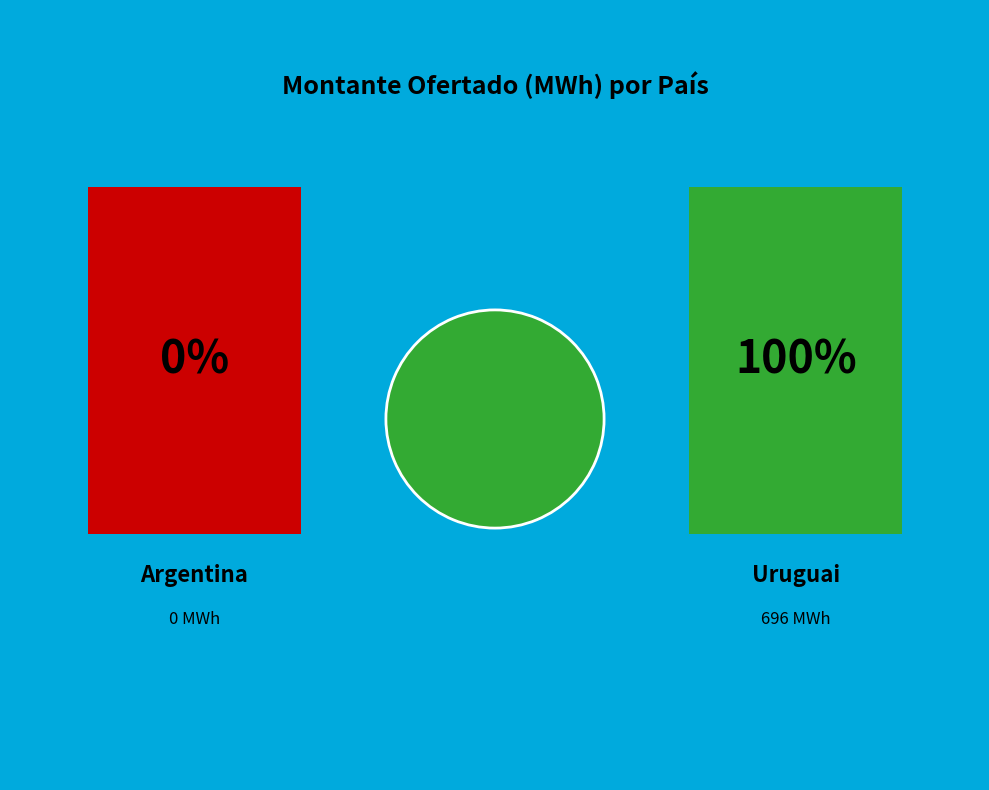

Does Uruguai represent more than half of the total?

Yes